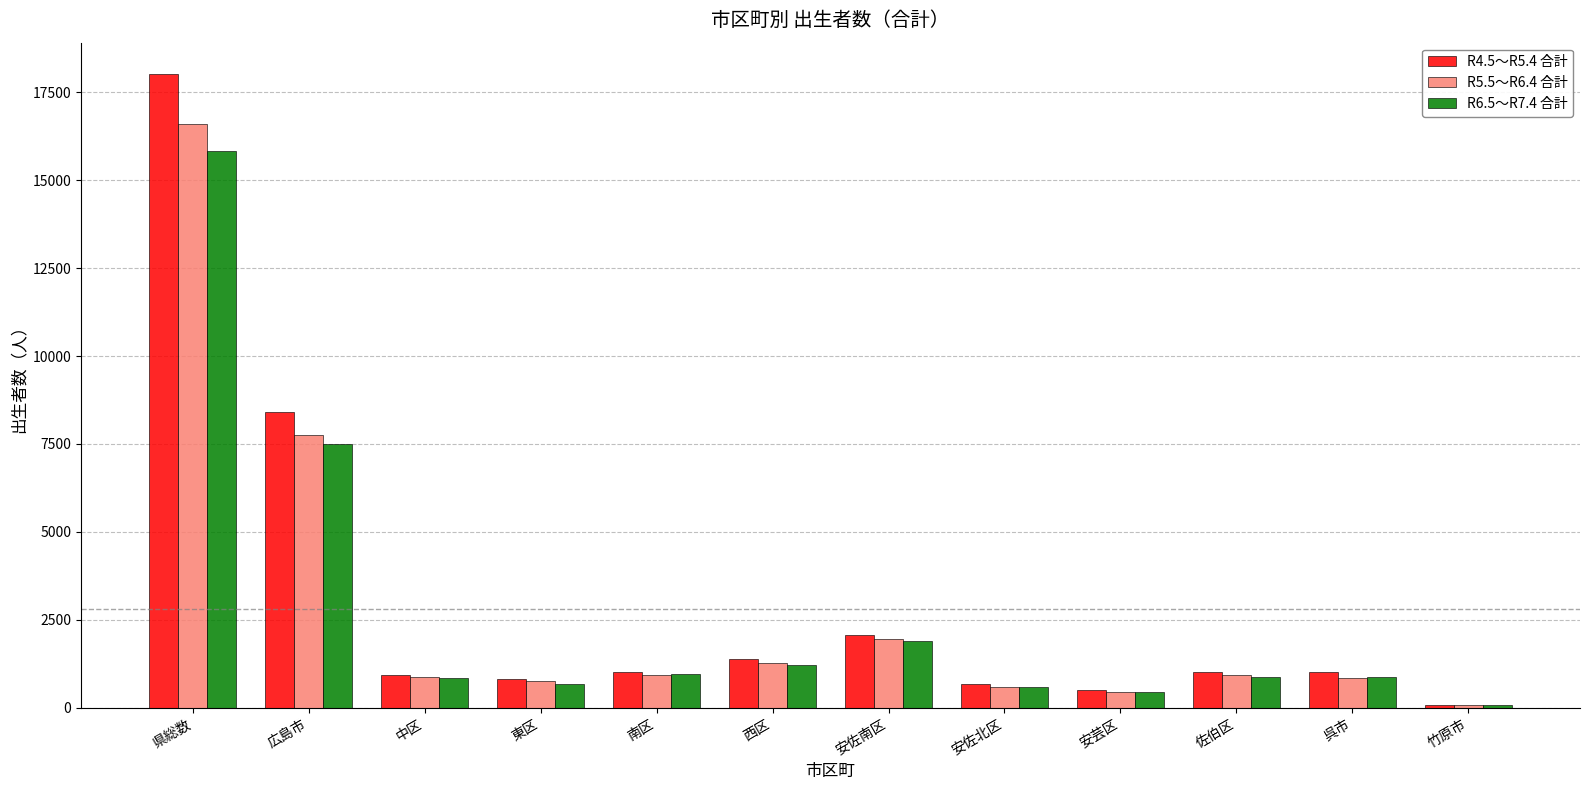

What is the difference between the highest and lowest values at 広島市?

920